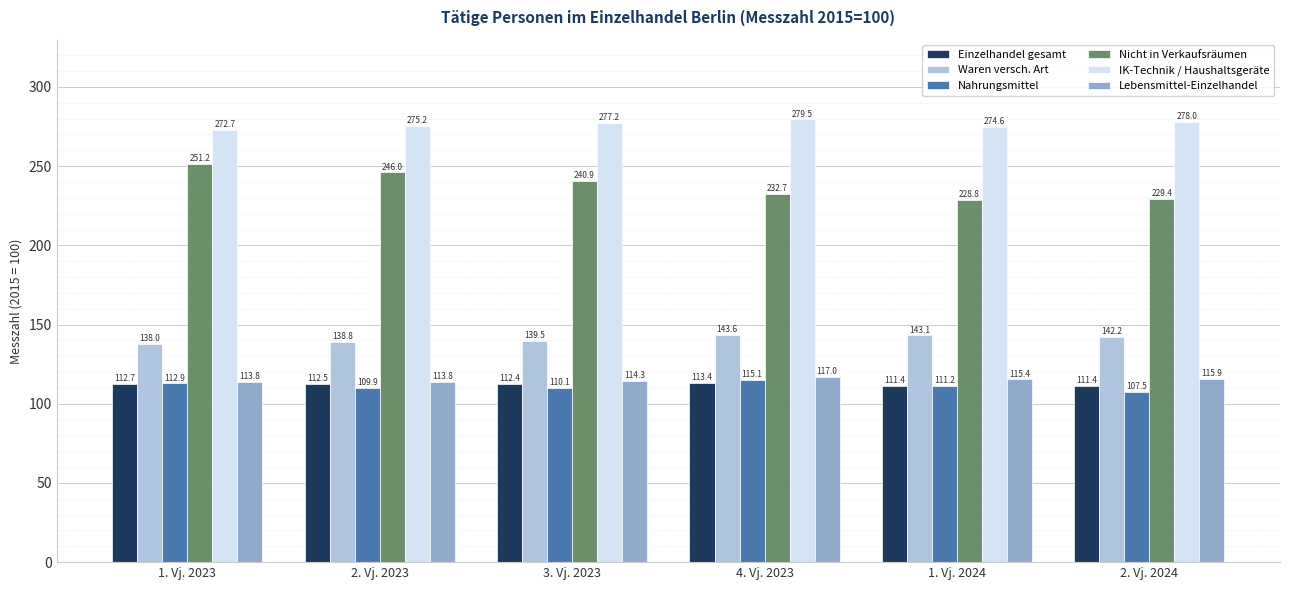

What is the total value across all series at 2. Vj. 2024?

984.4